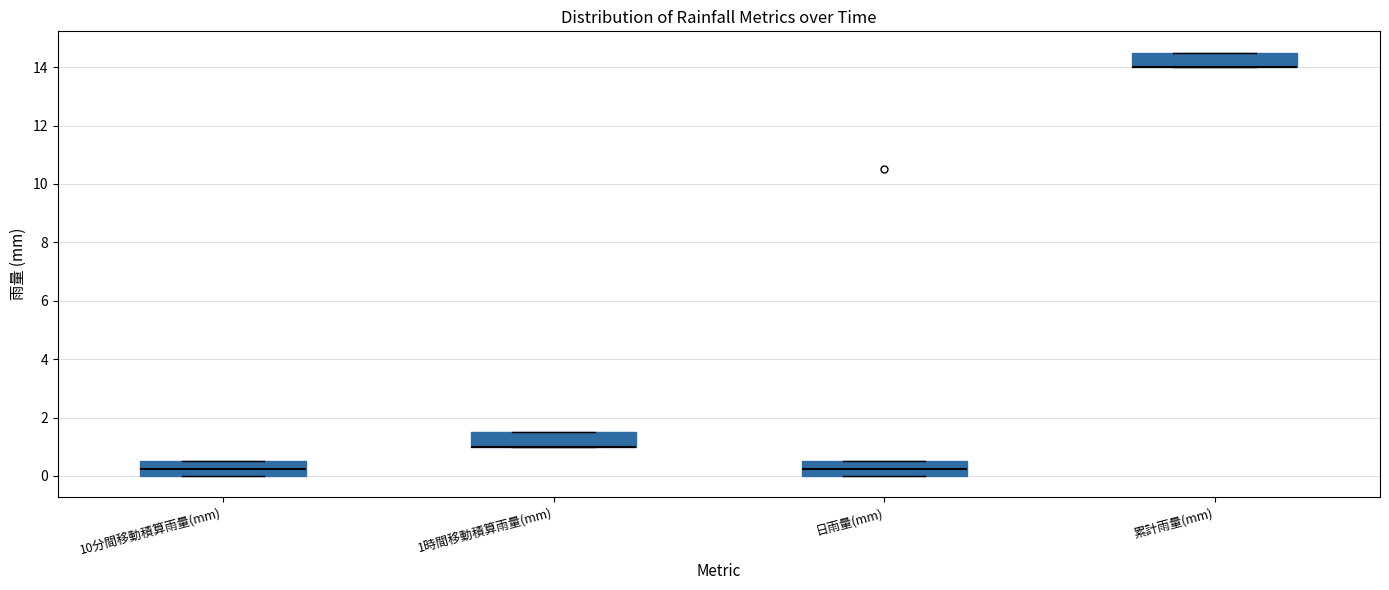

Reading left to right, transcribe this box plot: for each box, give where its median line is, the range the box spans, and where its two whiskers end, as read against the y-axis. The values are not printed on the chart, so give them approximately, as read against the axis.

10分間移動積算雨量(mm): median 0.2, box 0.0 to 0.6, whiskers 0.0 to 0.6
1時間移動積算雨量(mm): median 1.0 (drawn on the box's lower edge), box 1.0 to 1.6, whiskers 1.0 to 1.6
日雨量(mm): median 0.2, box 0.0 to 0.6, whiskers 0.0 to 0.6
累計雨量(mm): median 14.0 (drawn on the box's lower edge), box 14.0 to 14.6, whiskers 14.0 to 14.6